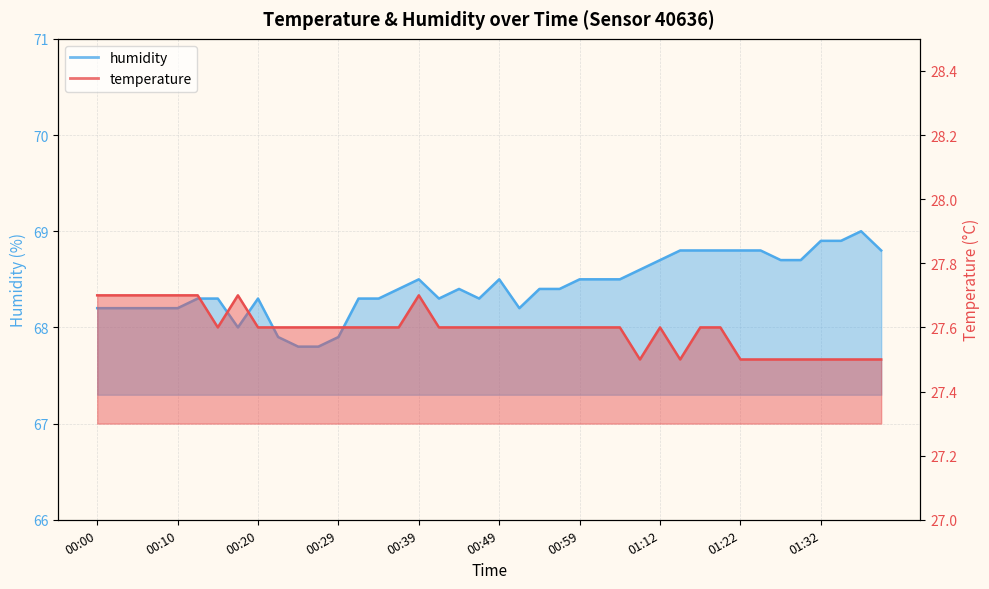

Which label corresponds to the largest value in the chart?

01:37